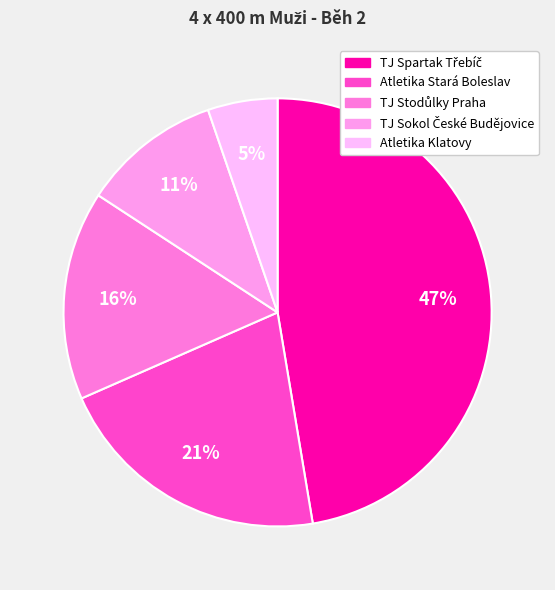

Rank the categories by value from lowest to highest.

Atletika Klatovy, TJ Sokol České Budějovice, TJ Stodůlky Praha, Atletika Stará Boleslav, TJ Spartak Třebíč